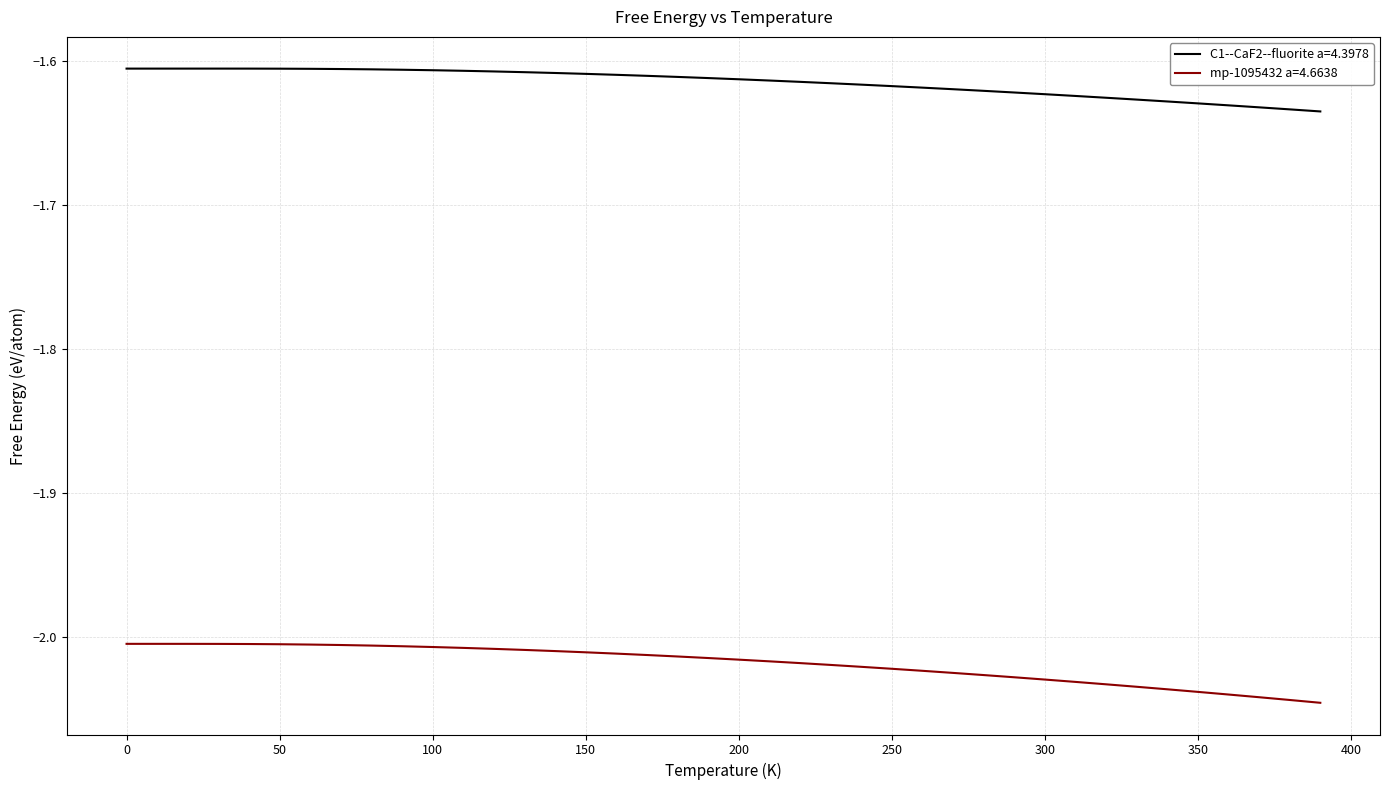

True or false: C1--CaF2--fluorite a=4.3978 and mp-1095432 a=4.6638 cross at least once.

False